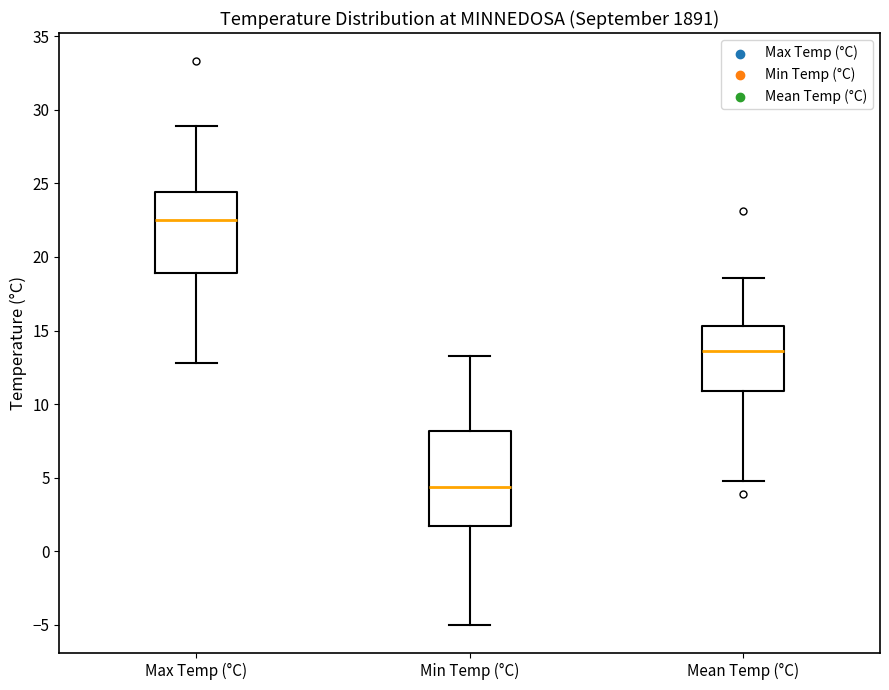

Comparing the boxes themselves (not the whiskers), which one is the tallest?

Min Temp (°C)